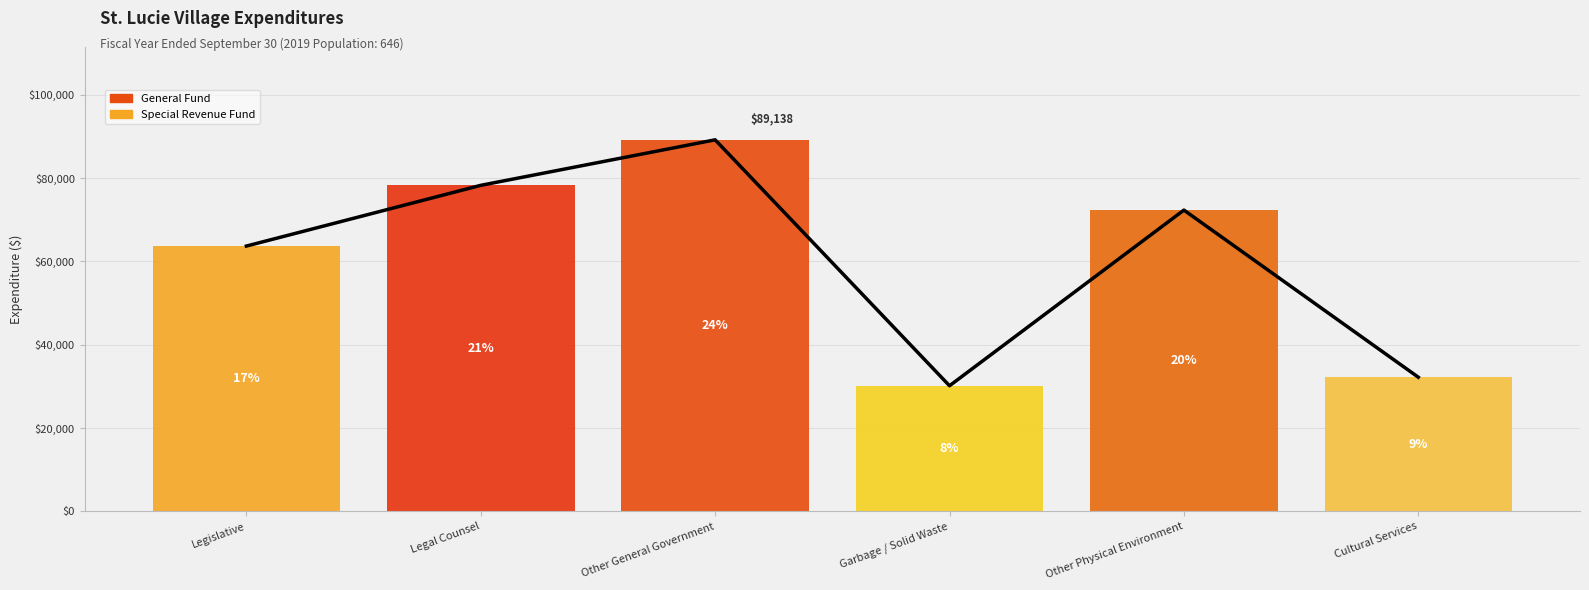

What is the sum of the values at Legislative and Garbage / Solid Waste?

93767